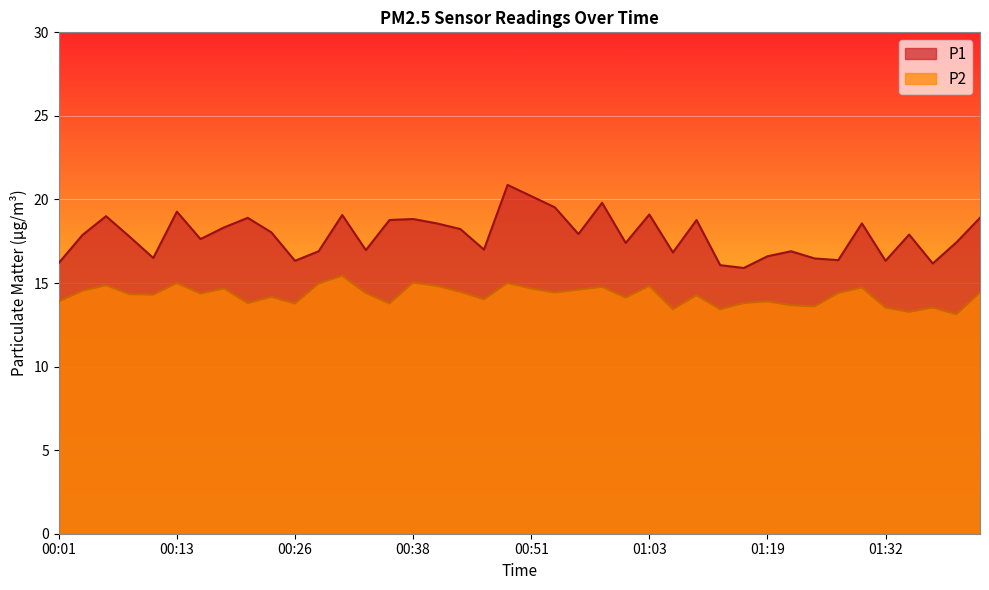

What is the average value of the P2 series?

14.3